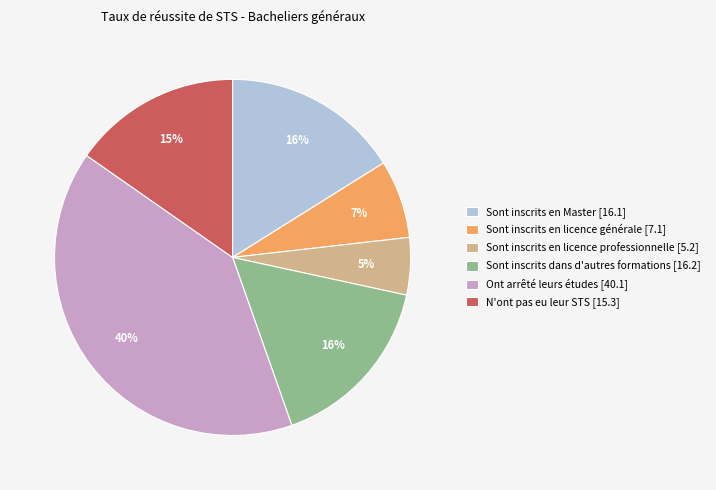

Combined, do Sont inscrits en licence professionnelle [5.2] and N'ont pas eu leur STS [15.3] account for over 50%?

No